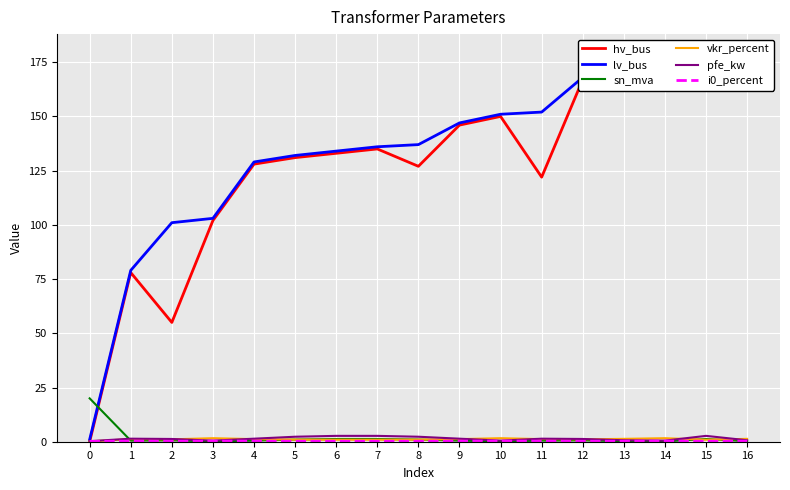

Count the i0_percent values in the range 0 to 1.

17